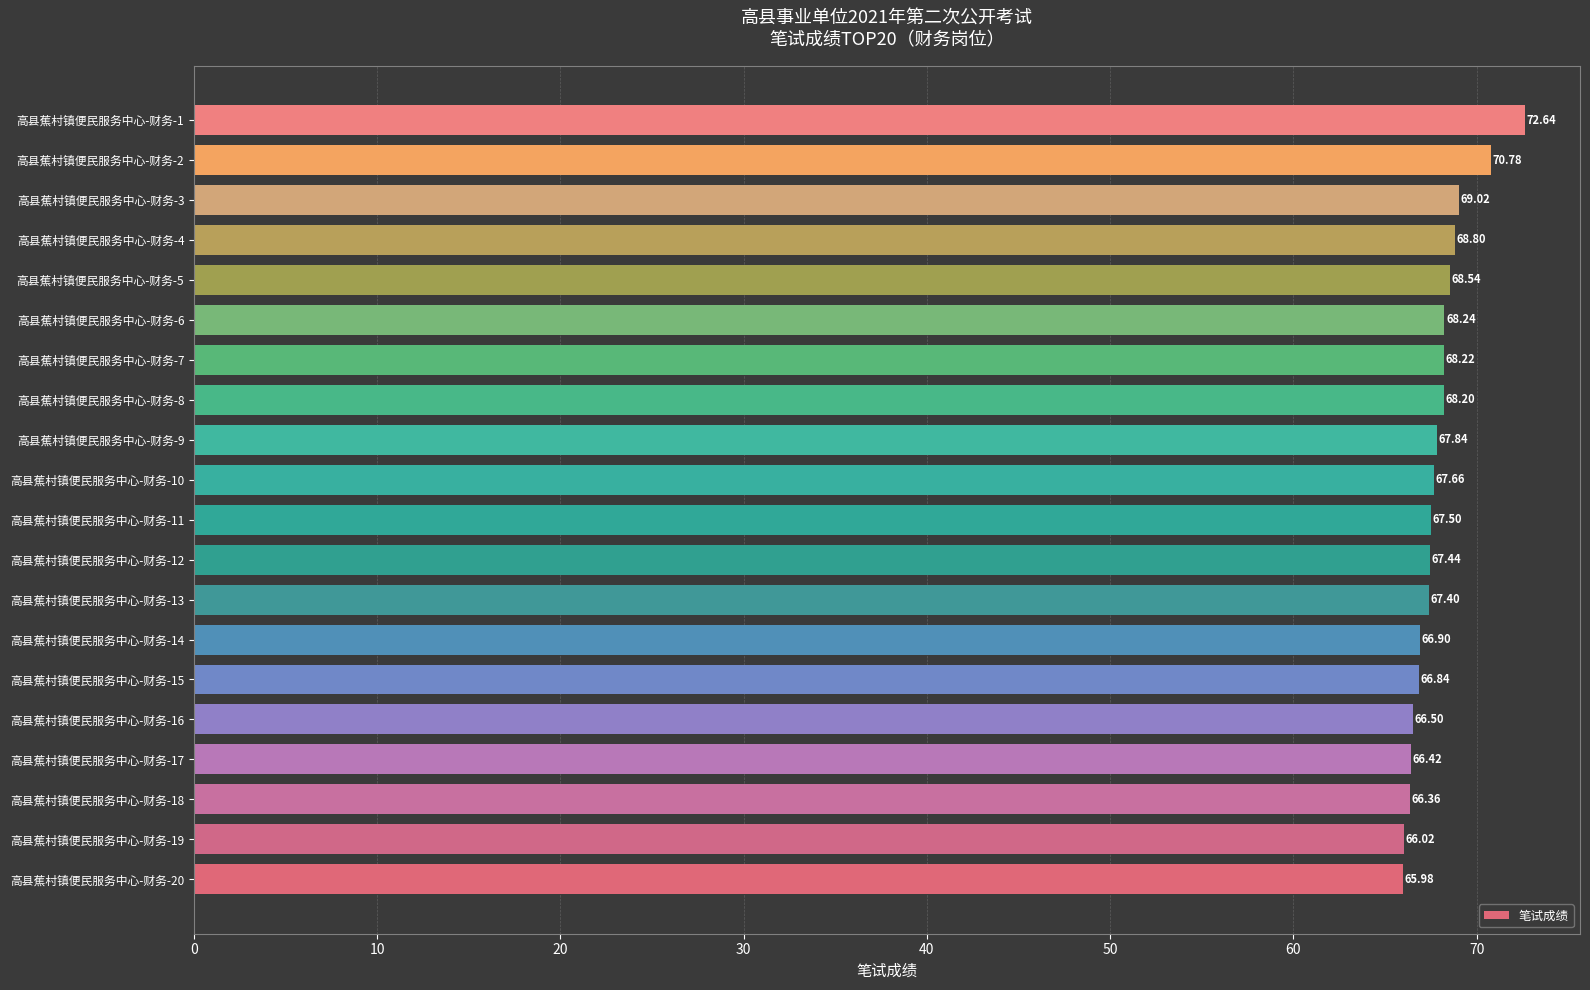

How many values are below 67?

7